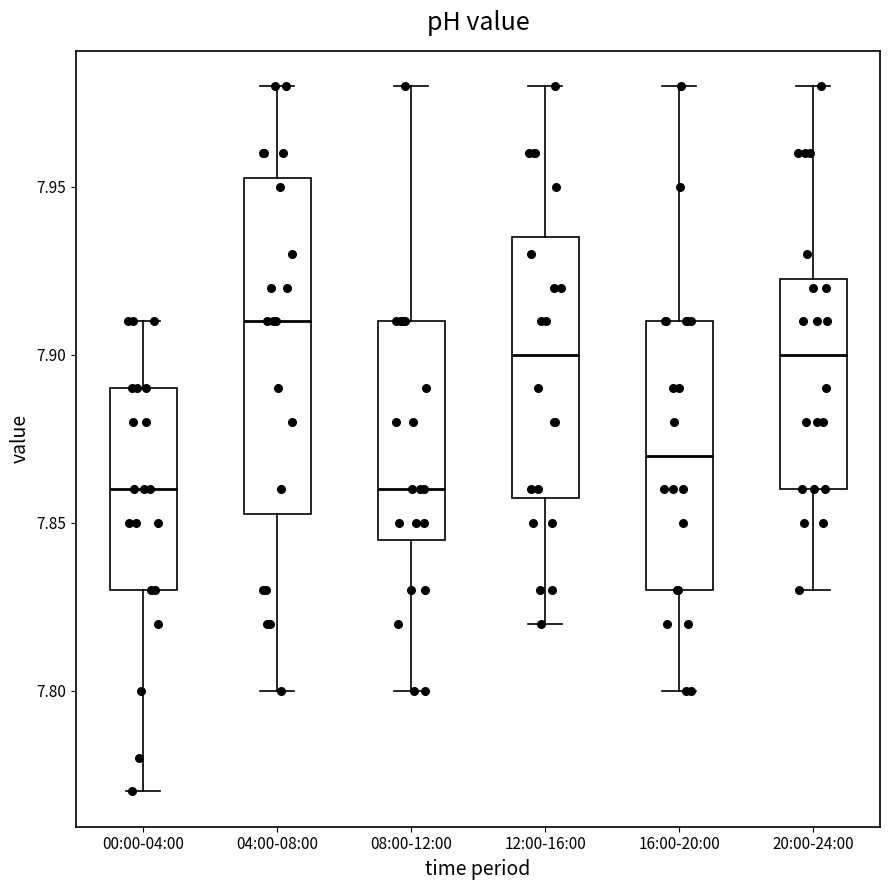

Reading left to right, read every box against the y-axis: the position of its median line, the range the box covers, and the ends of its whiskers. The values are not printed on the chart, so give them approximately, as read against the axis.

00:00-04:00: median 7.860, box 7.830 to 7.890, whiskers 7.770 to 7.910
04:00-08:00: median 7.910, box 7.855 to 7.955, whiskers 7.800 to 7.980
08:00-12:00: median 7.860, box 7.845 to 7.910, whiskers 7.800 to 7.980
12:00-16:00: median 7.900, box 7.860 to 7.935, whiskers 7.820 to 7.980
16:00-20:00: median 7.870, box 7.830 to 7.910, whiskers 7.800 to 7.980
20:00-24:00: median 7.900, box 7.860 to 7.925, whiskers 7.830 to 7.980